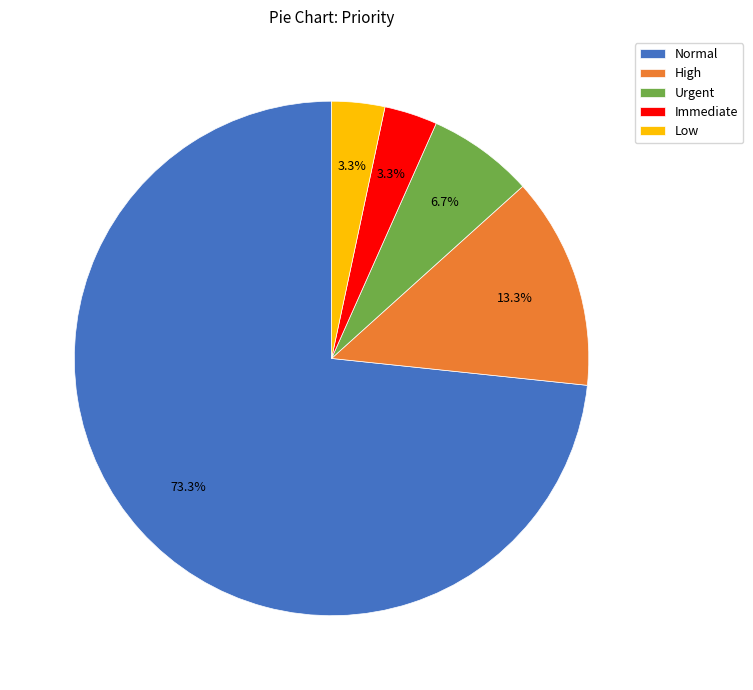

Which has a higher value, High or Normal?

Normal